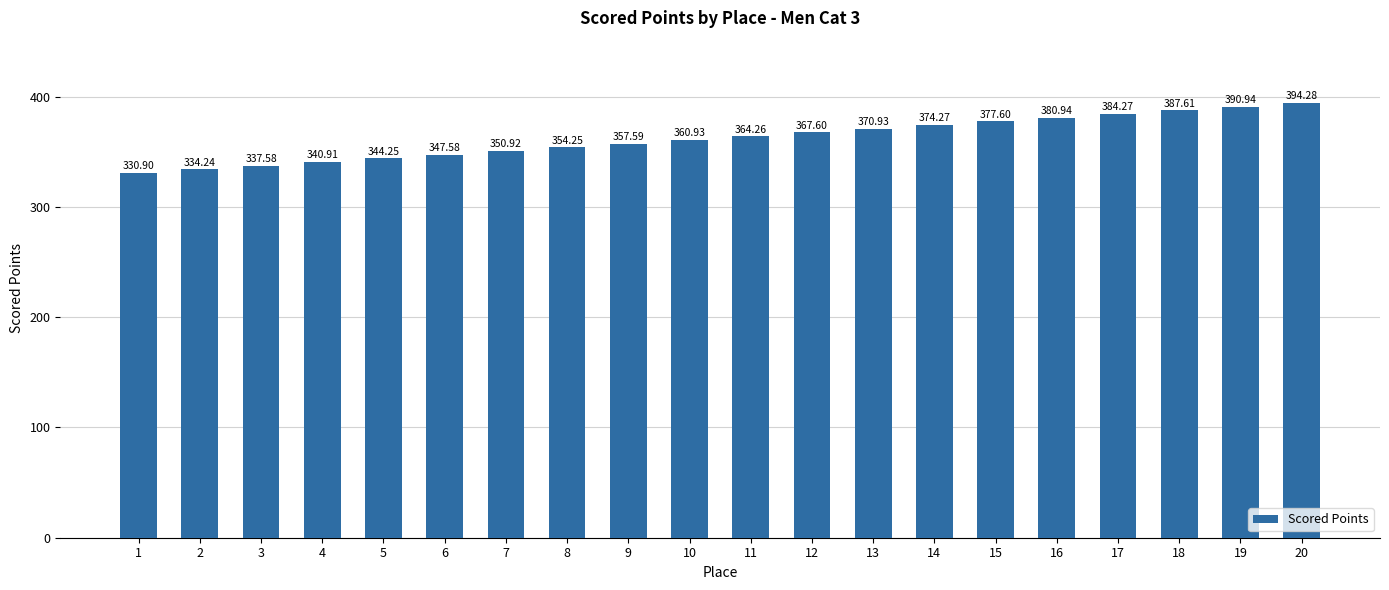

Does the chart contain any negative values?

No